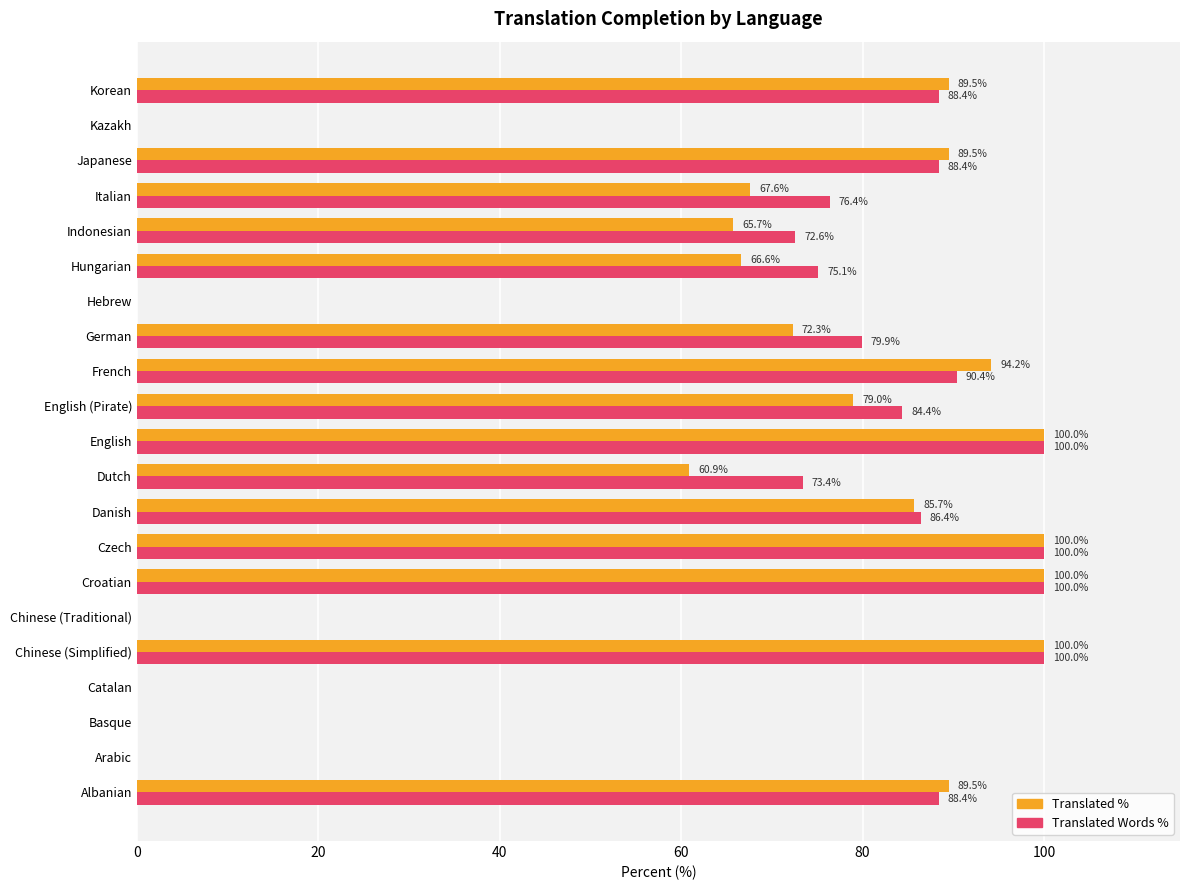

What is the greatest value displayed?

100.0